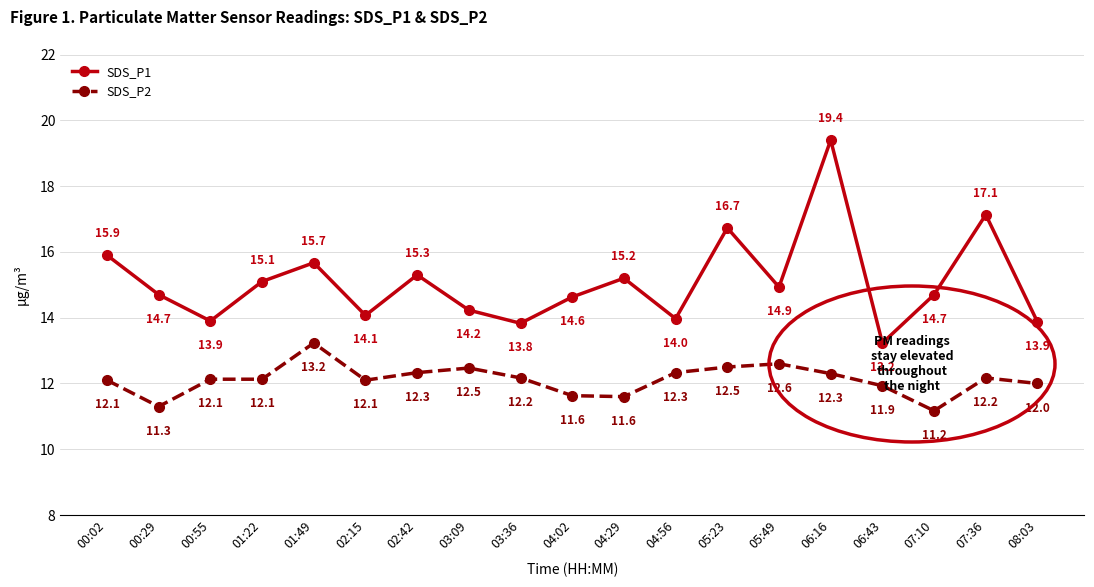

What value does the SDS_P2 series have at 00:02?

12.1